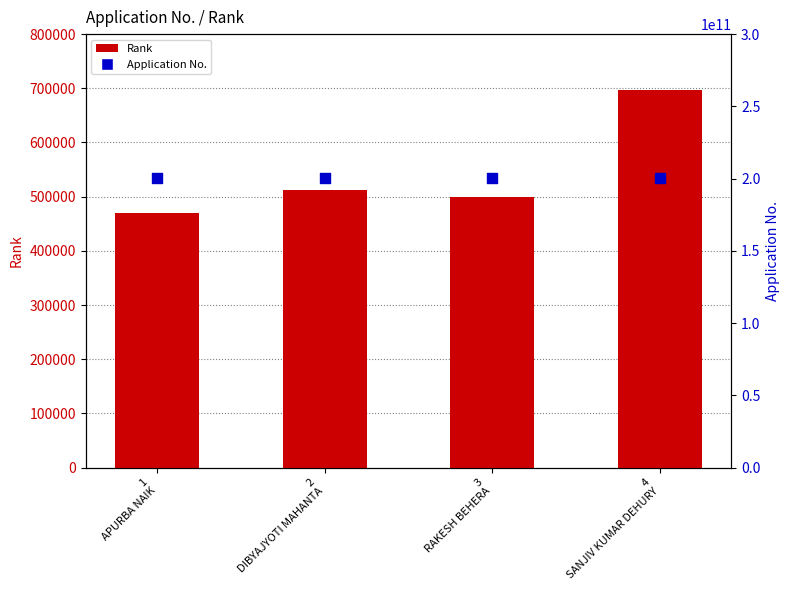

At how many categories does at least one series exceed 113167115444?

4